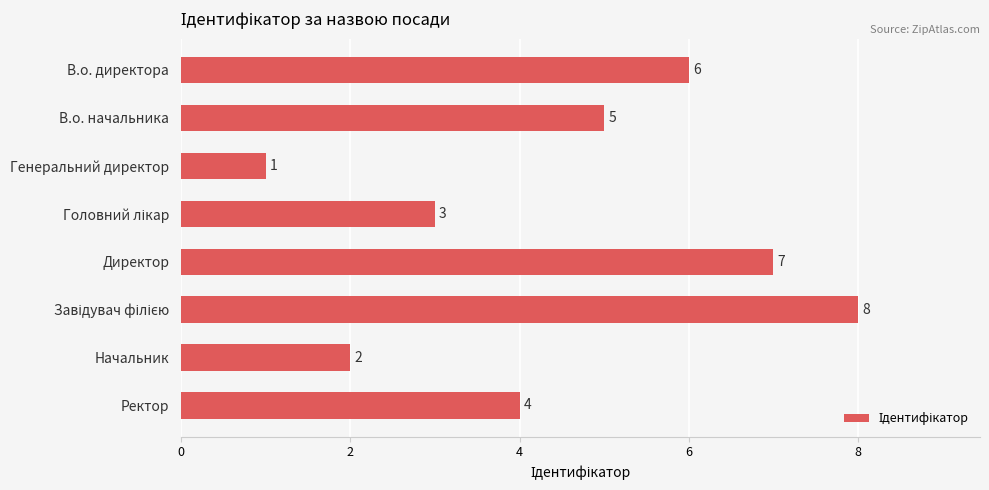

How many data points are less than 5?

4